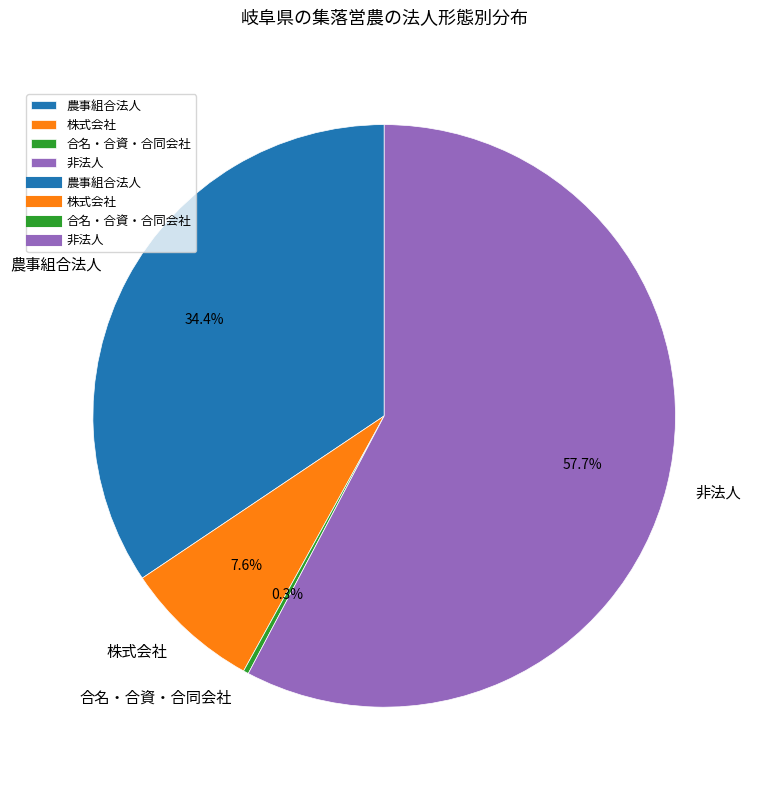

How many slices are in this pie chart?

4